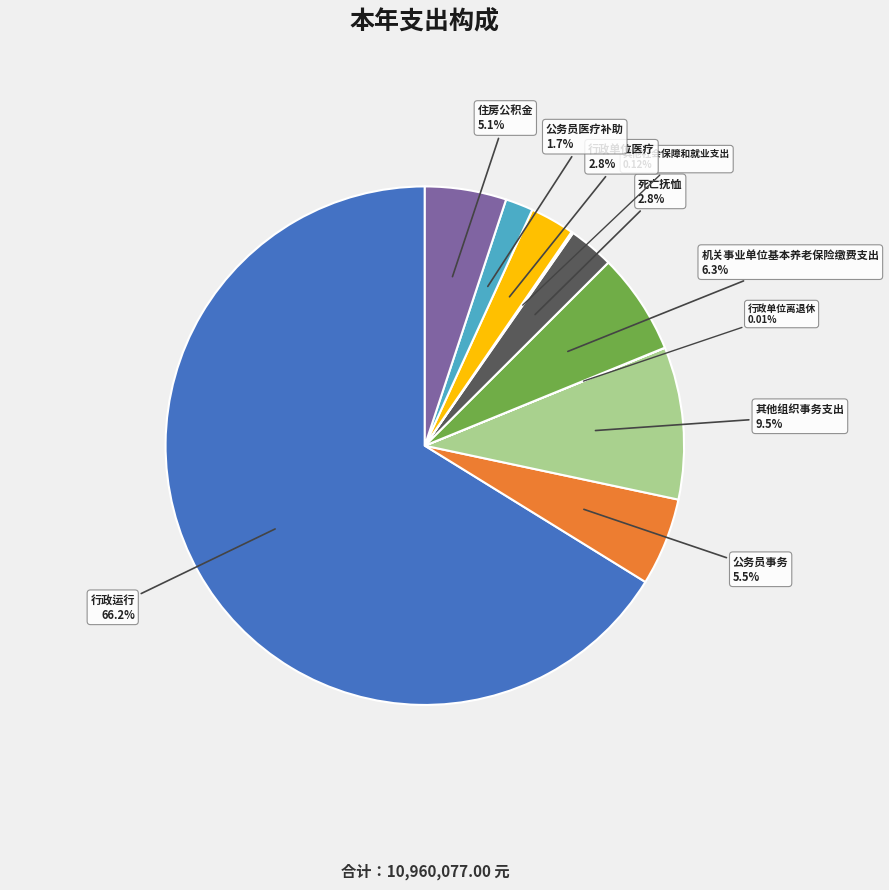

To the nearest percent, what is the difference between the largest and smallest slice percentages?

66%